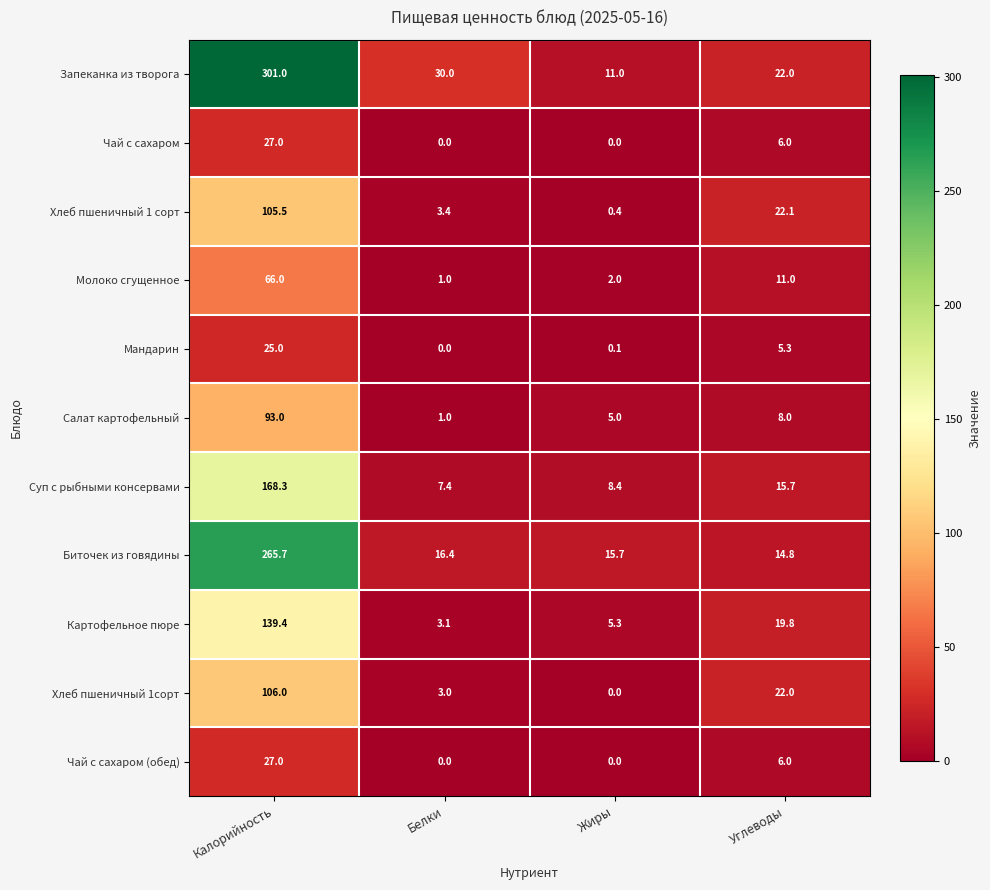

Read the Картофельное пюре value at Белки.

3.1